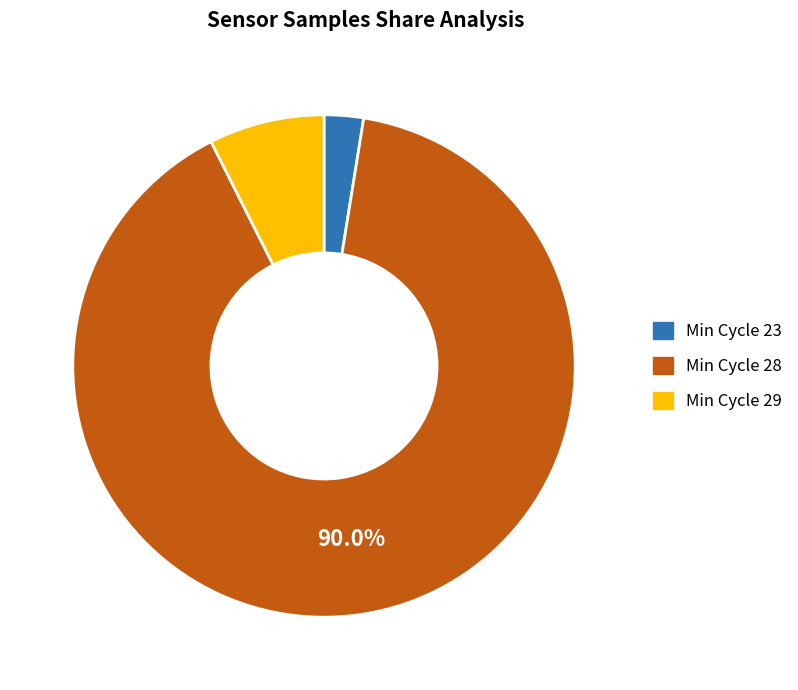

Is there any slice that represents more than half of the pie?

Yes